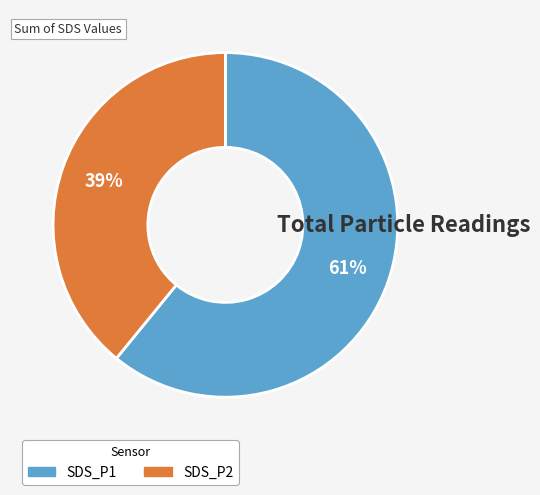

To the nearest percent, what is the difference between the largest and smallest slice percentages?

22%